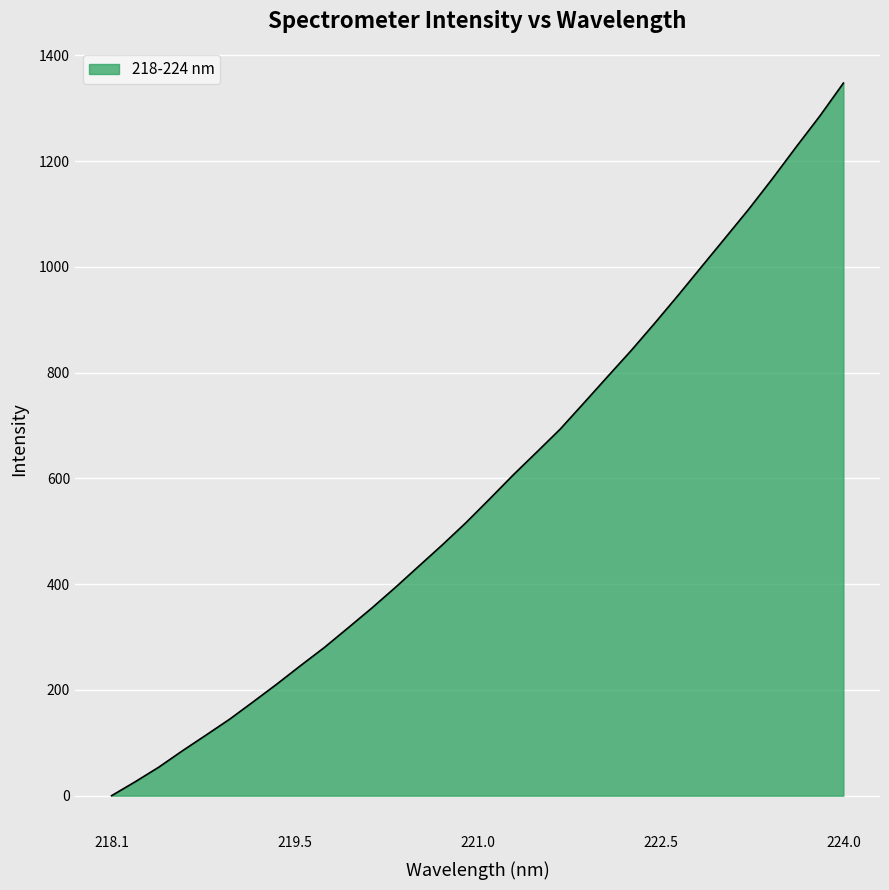

What is the maximum value shown in the chart?

1347.4